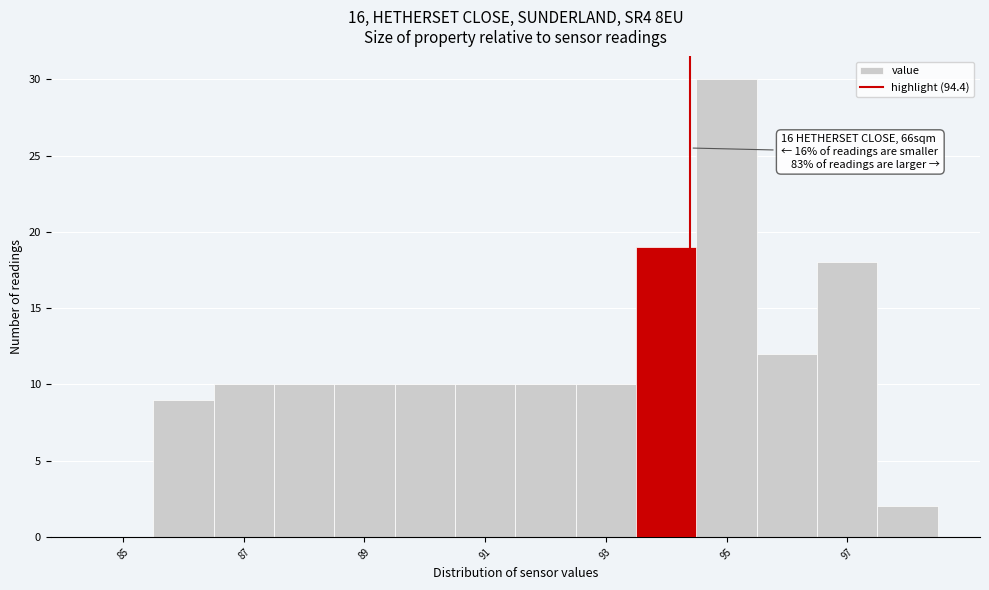

Over which range of the x-axis is the bar tallest?

94.5 to 95.5